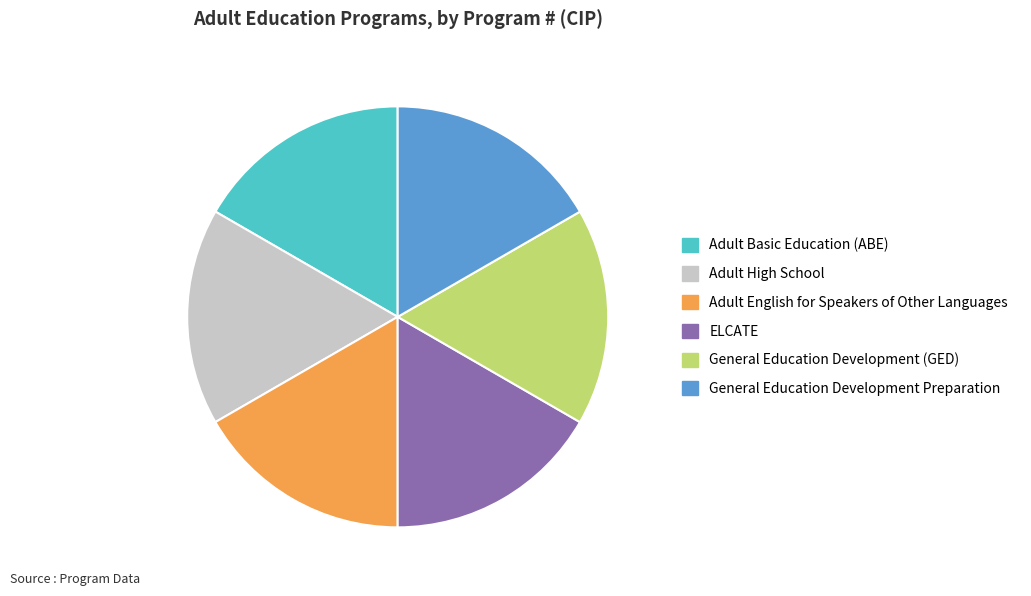

Does General Education Development Preparation represent more than half of the total?

No